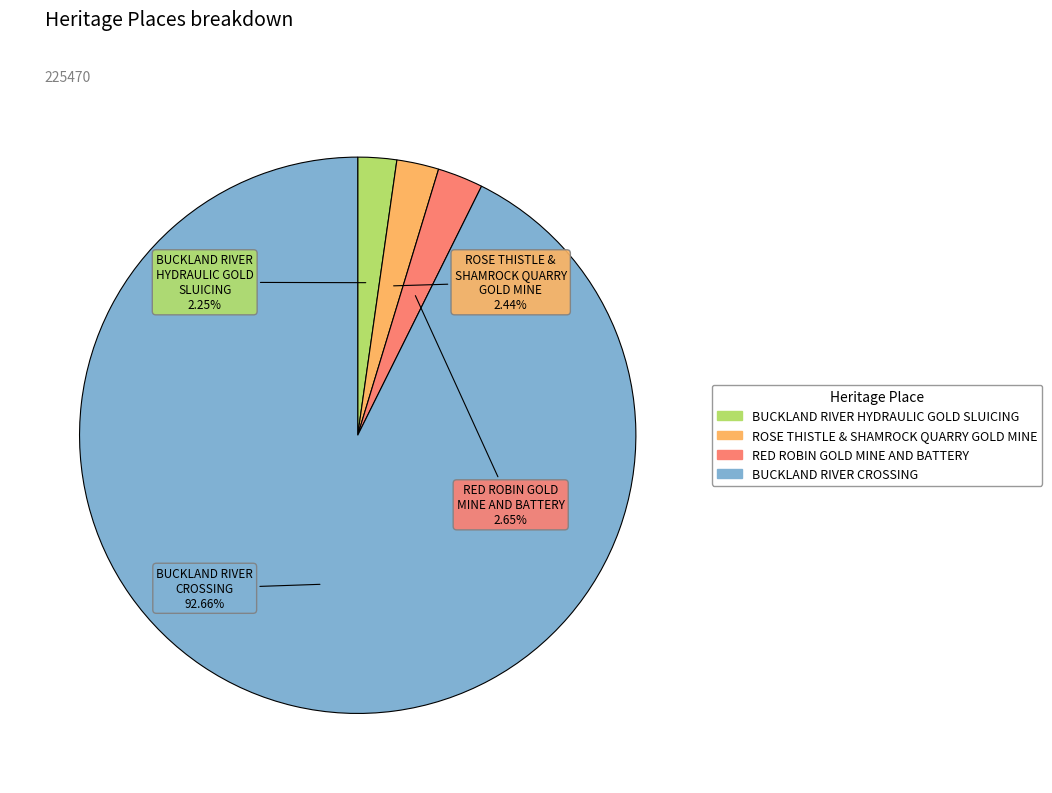

Is there any slice that represents more than half of the pie?

Yes